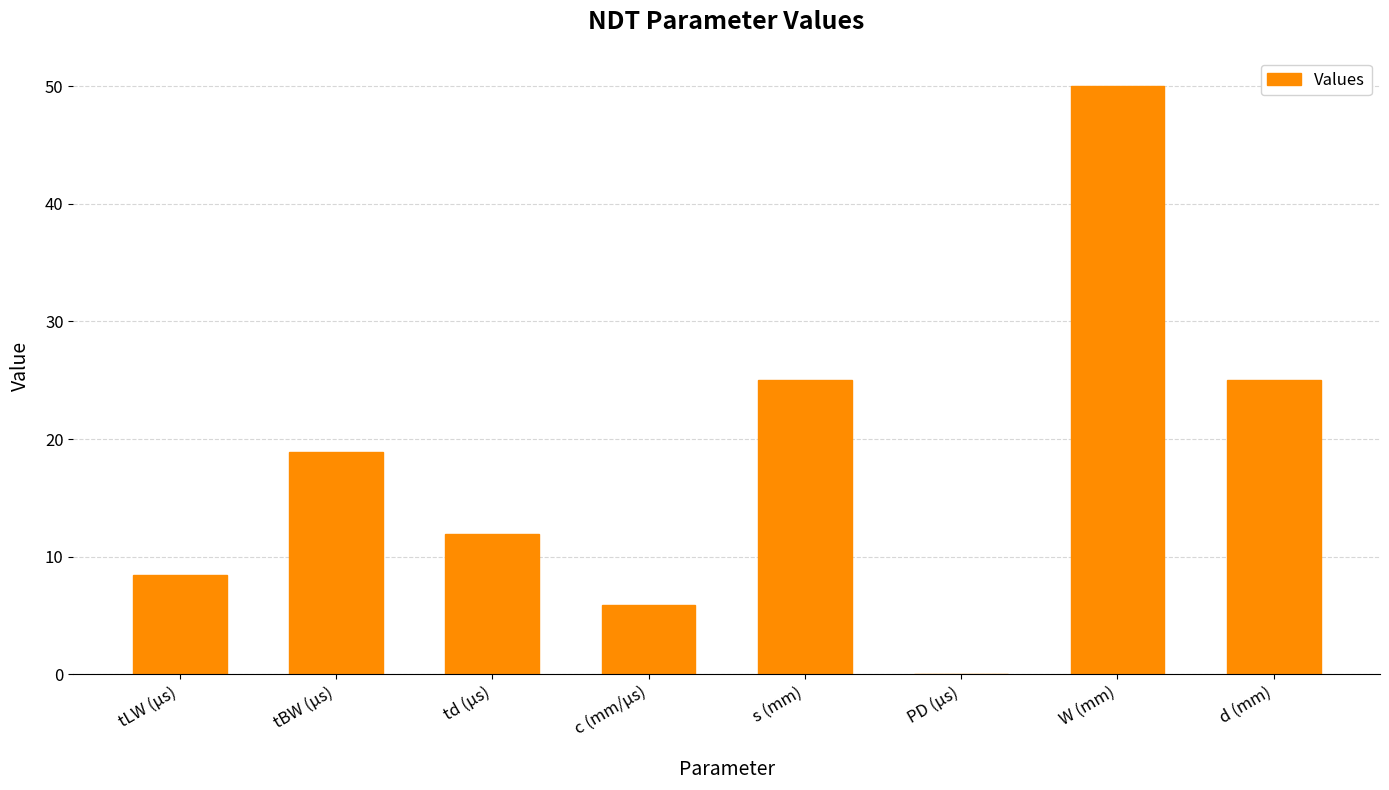

What is the sum of the values at PD (μs) and d (mm)?

25.0